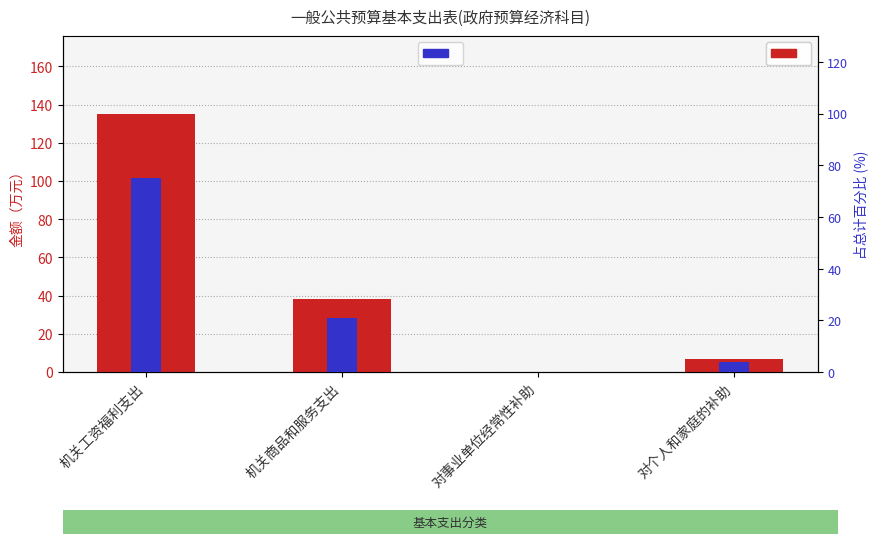

Rank the series at 对事业单位经常性补助 from lowest to highest value.

金额（万元）, 占总计百分比